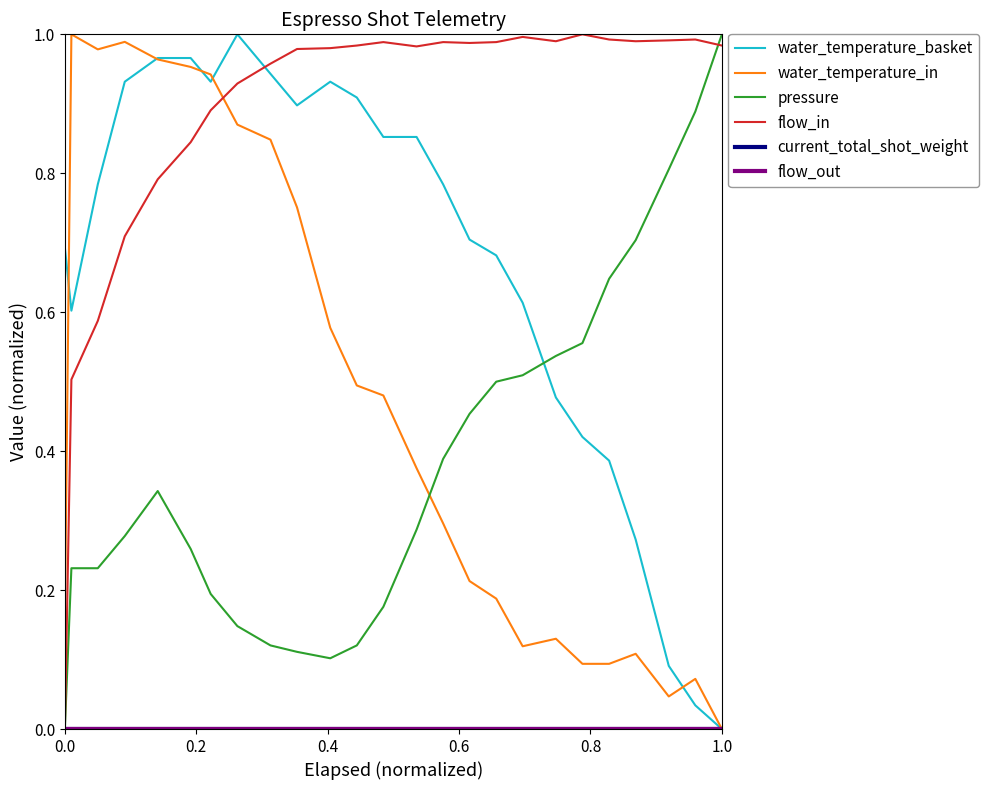

How many lines are shown in the chart?

6